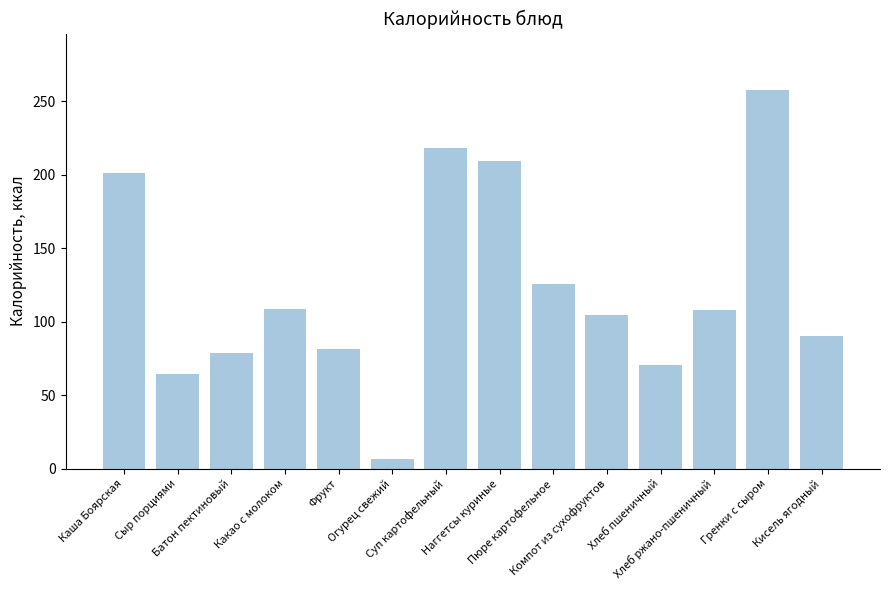

What is the maximum value shown in the chart?

257.5